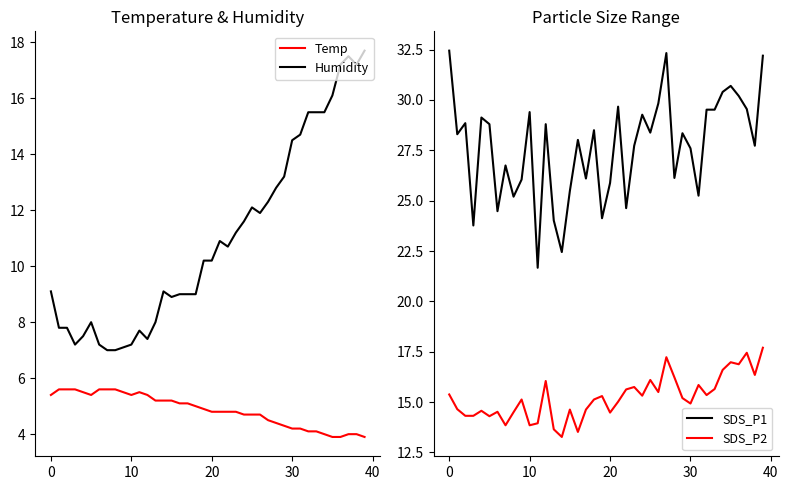

What is the sum of all SDS_P2 values?

609.7